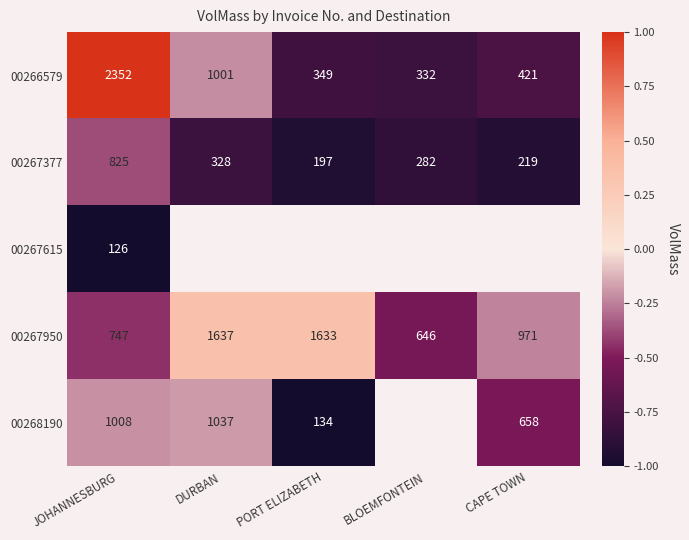

What is the sum of the 00268190 values at PORT ELIZABETH and DURBAN?

1171